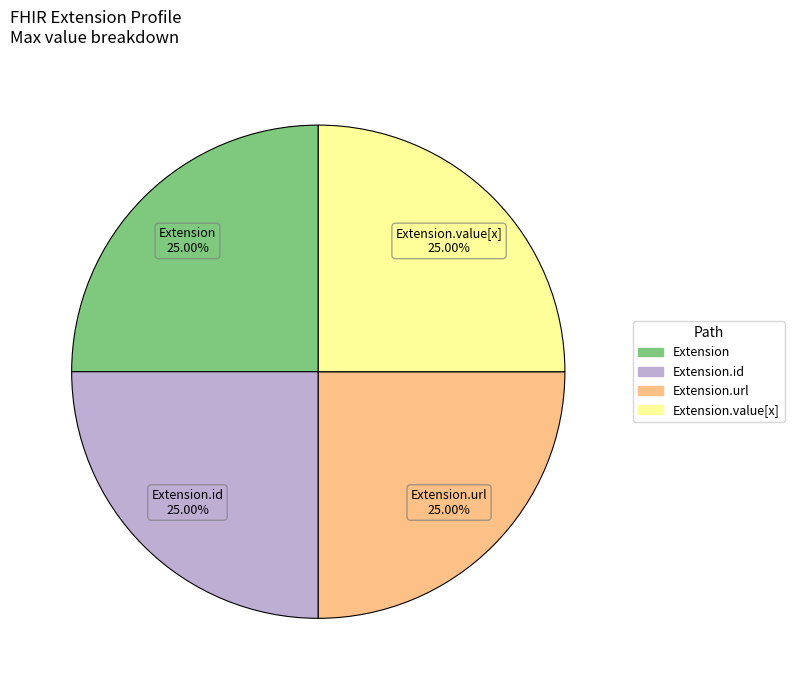

How many slices are in this pie chart?

4